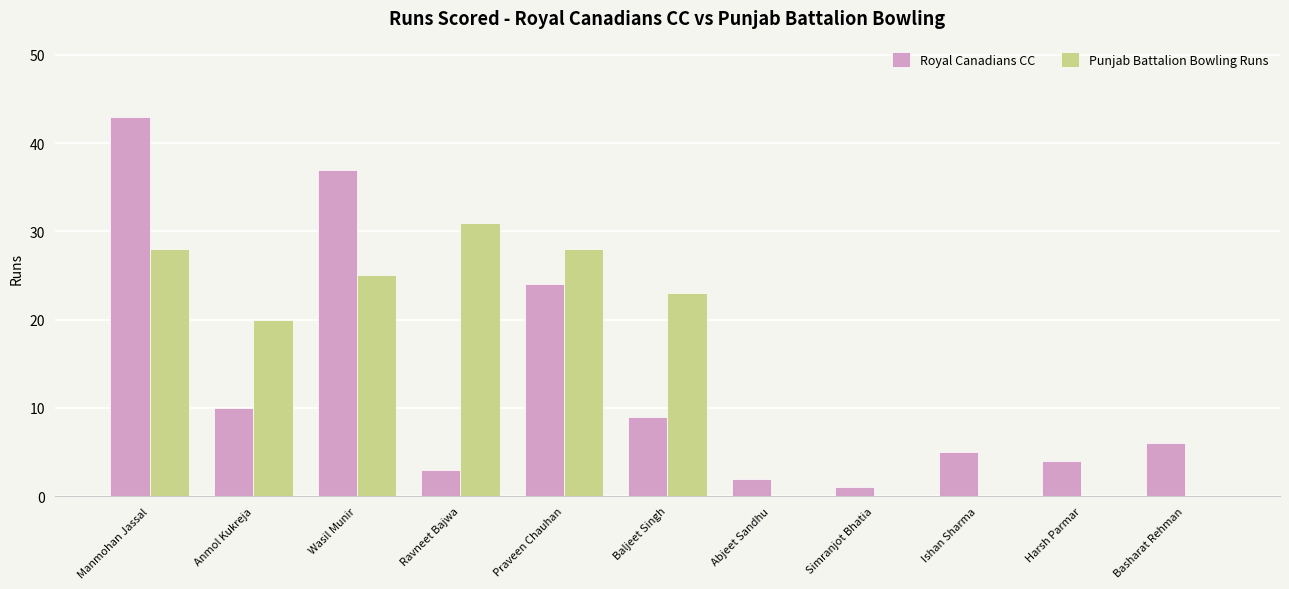

At which label does Royal Canadians CC first exceed 6?

Manmohan Jassal